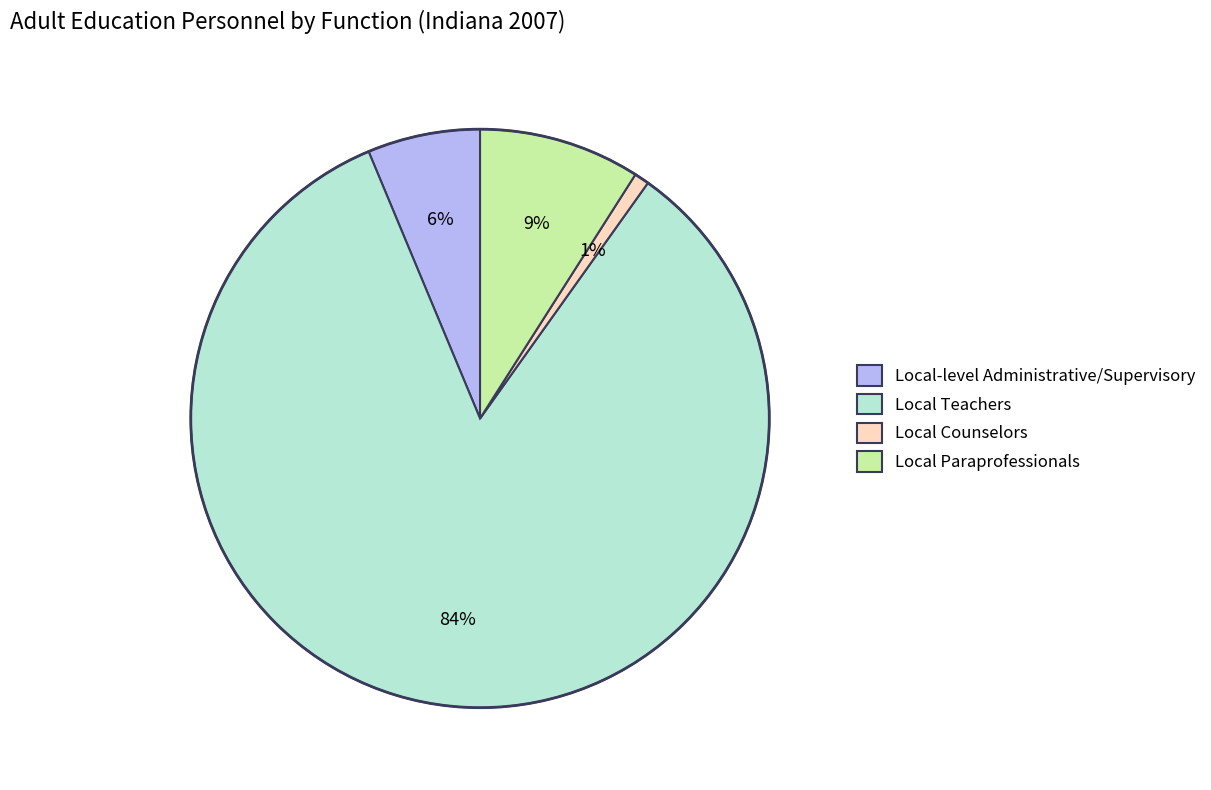

How many slices are in this pie chart?

4